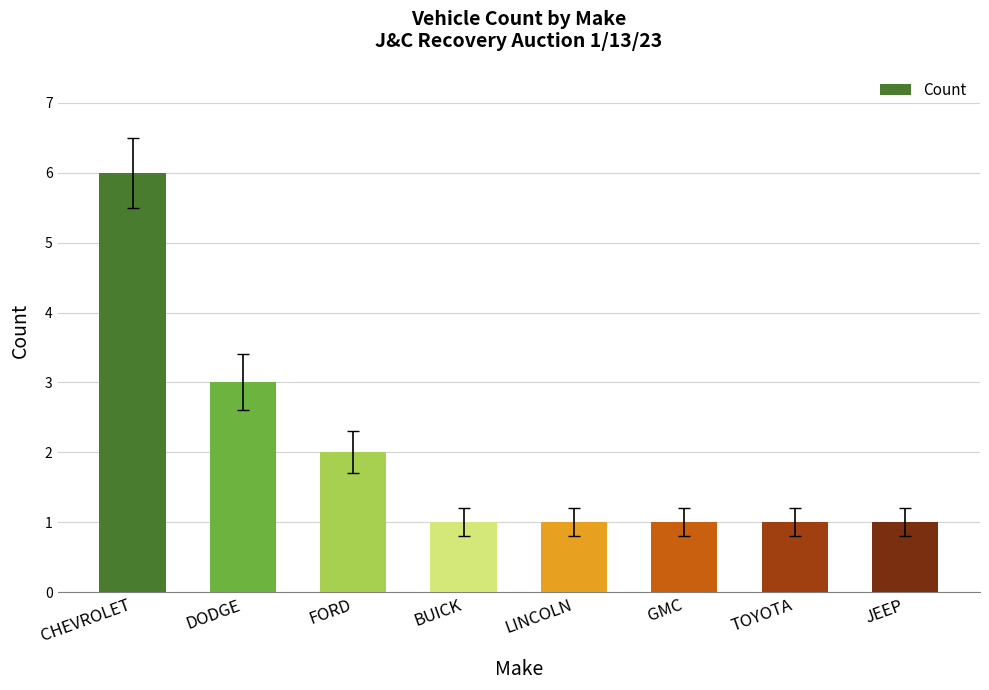

What is the sum of the values at LINCOLN and TOYOTA?

2